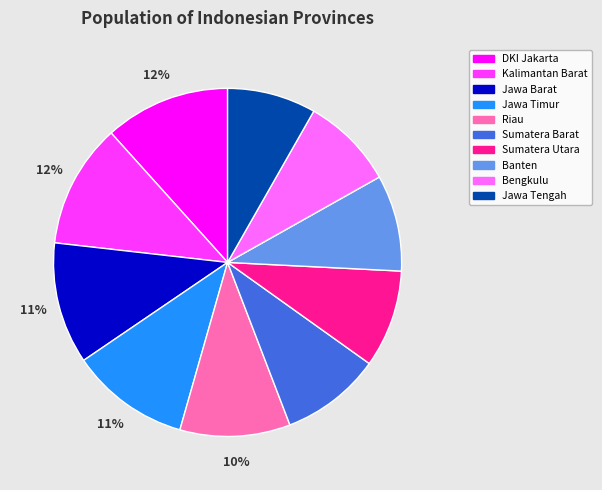

The DKI Jakarta slice represents 12% of the pie. True or false?

True